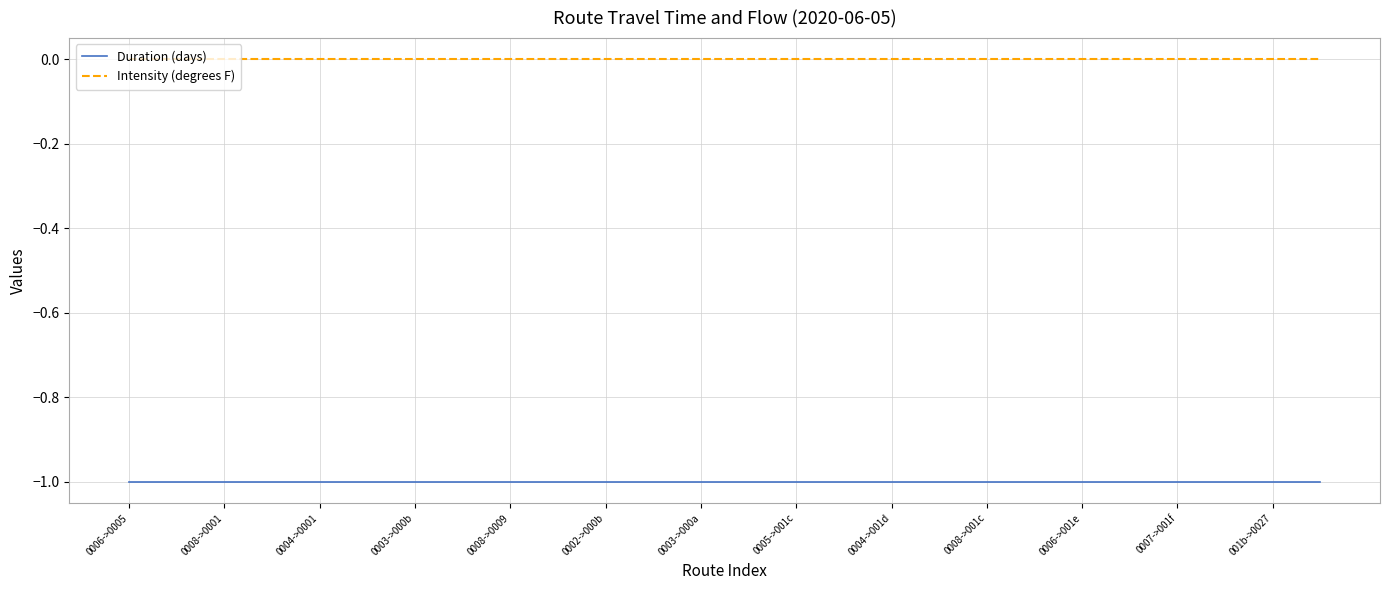

Which series has the largest total across all categories?

Intensity (degrees F)